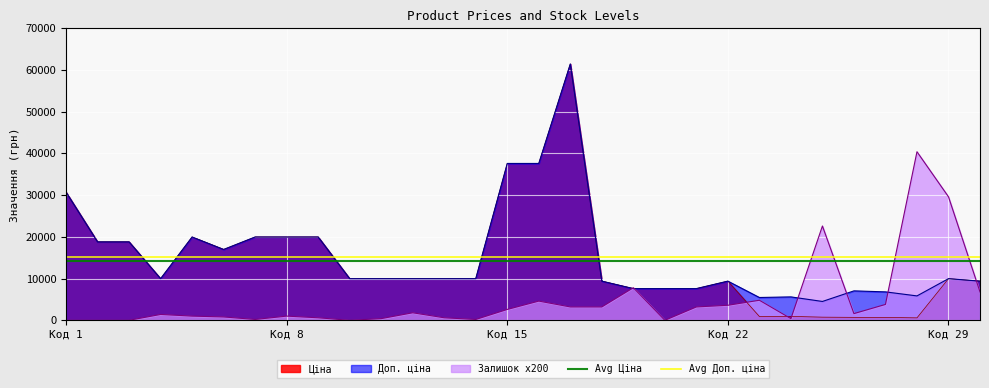

What is the highest value of the Ціна series?

61434.3